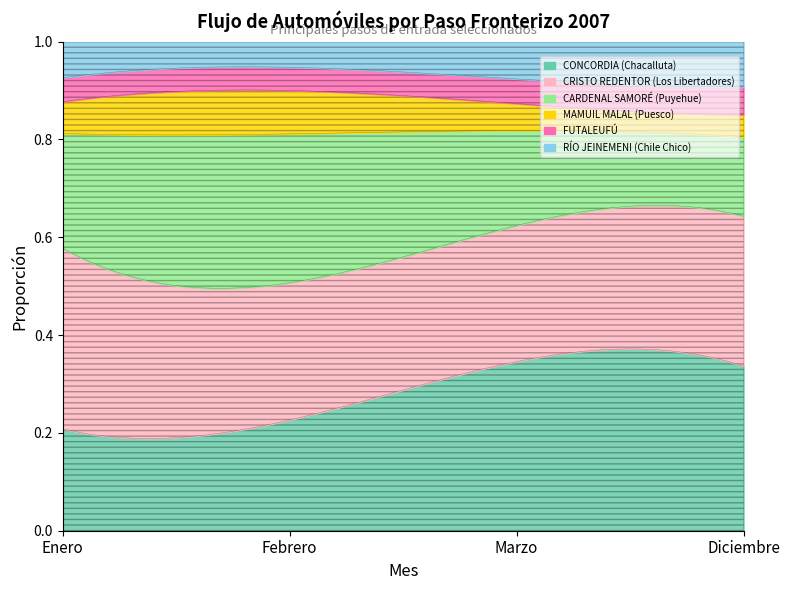

What is the label of the 3rd point from the right?

Febrero